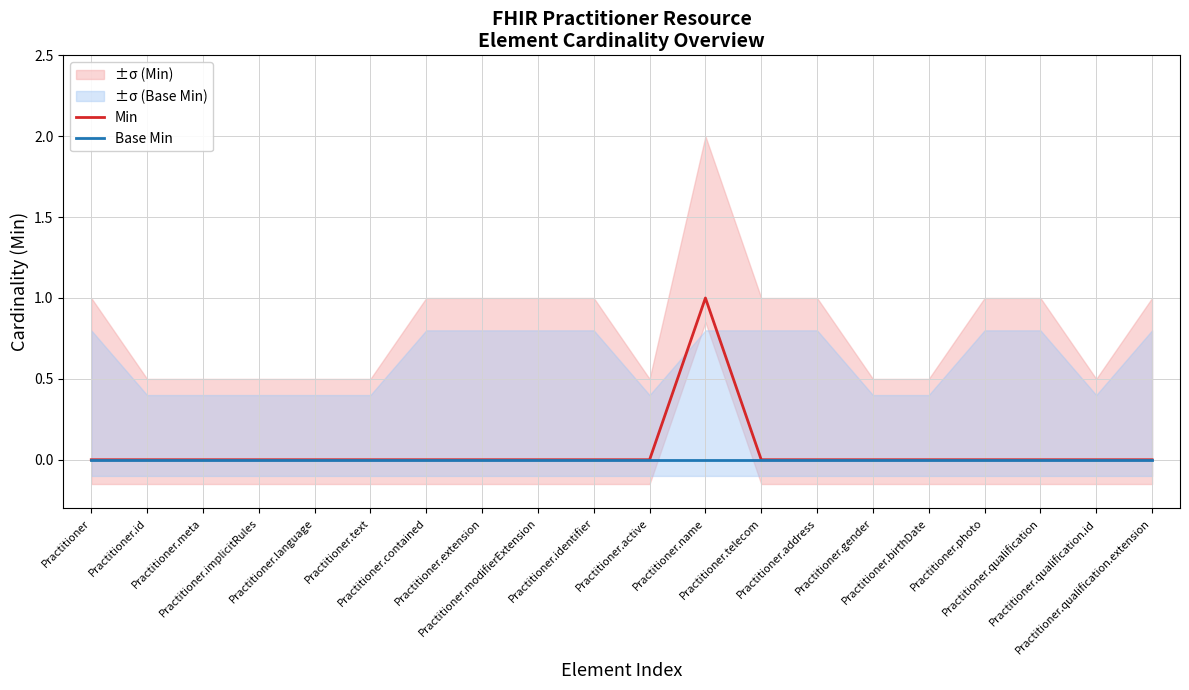

True or false: Base Min has a value of 0 at Practitioner.

True